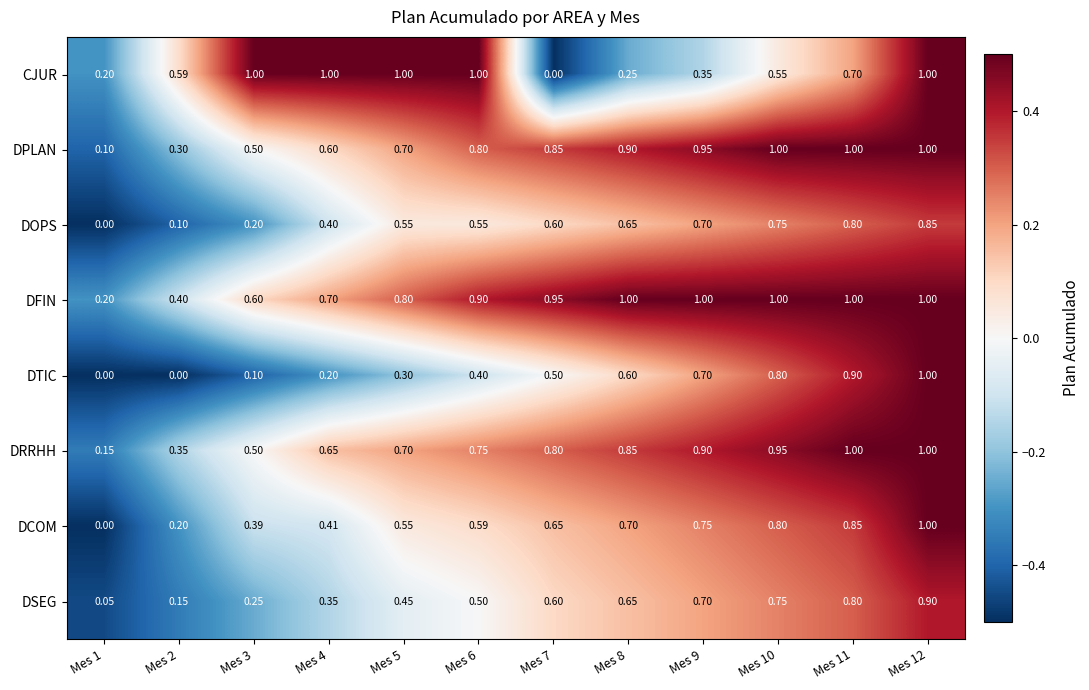

Which series changed the most between Mes 7 and Mes 9?

CJUR